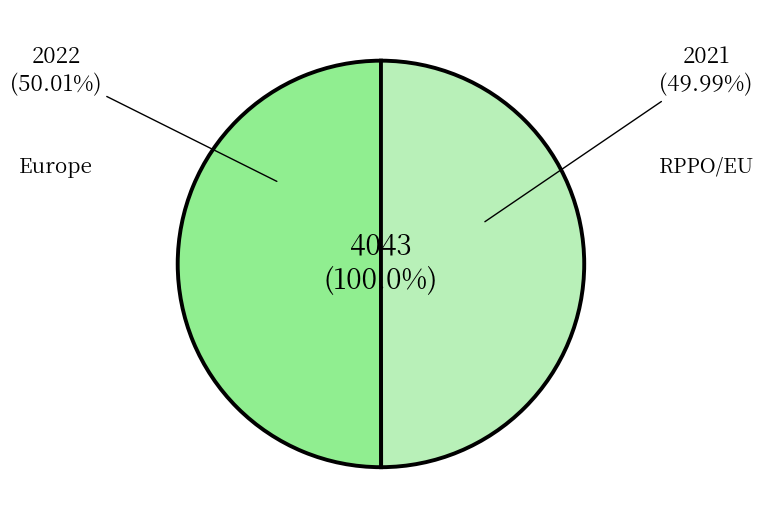

Do Europe and RPPO/EU together represent more than half of the pie?

Yes